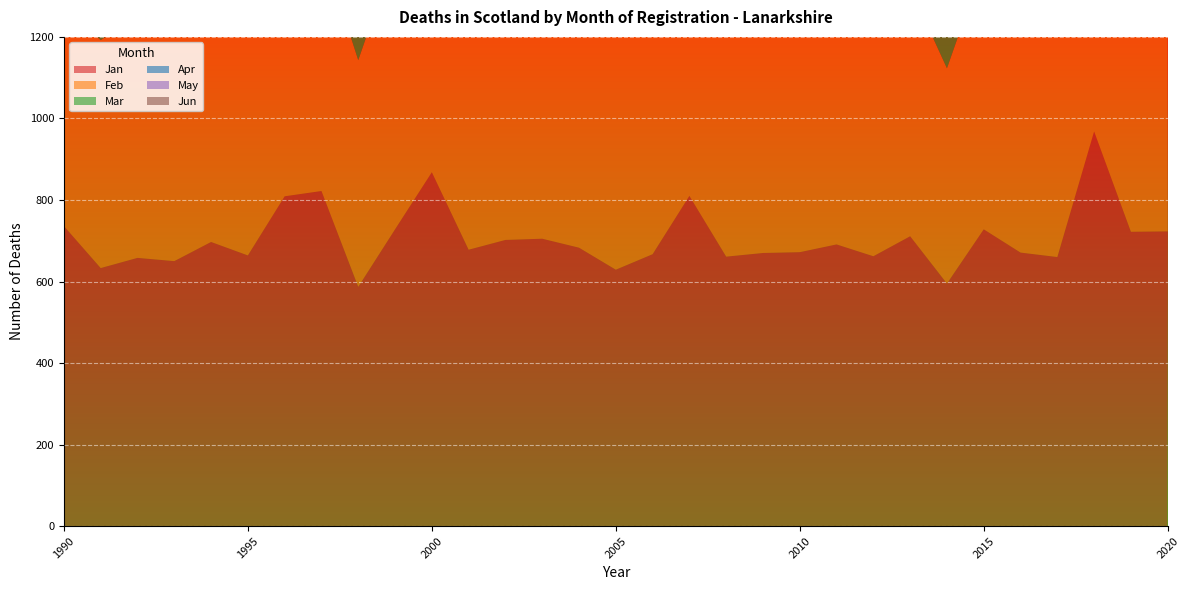

Reading left to right, transcribe all the data shown in this chart.

Jan: 1990=736	1991=633	1992=658	1993=650	1994=697	1995=664	1996=809	1997=822	1998=587	1999=728	2000=868	2001=678	2002=702	2003=705	2004=683	2005=629	2006=667	2007=810	2008=661	2009=670	2010=672	2011=691	2012=662	2013=711	2014=595	2015=728	2016=671	2017=660	2018=968	2019=722	2020=723
Feb: 1990=539	1991=559	1992=594	1993=573	1994=539	1995=574	1996=596	1997=600	1998=556	1999=675	2000=527	2001=557	2002=570	2003=544	2004=520	2005=588	2006=559	2007=538	2008=610	2009=556	2010=552	2011=526	2012=554	2013=609	2014=528	2015=652	2016=662	2017=626	2018=637	2019=580	2020=608
Mar: 1990=592	1991=570	1992=658	1993=735	1994=613	1995=646	1996=540	1997=506	1998=684	1999=630	2000=564	2001=640	2002=544	2003=592	2004=643	2005=622	2006=637	2007=577	2008=625	2009=574	2010=634	2011=561	2012=556	2013=543	2014=548	2015=656	2016=640	2017=663	2018=636	2019=567	2020=686
Apr: 1990=579	1991=656	1992=568	1993=653	1994=559	1995=518	1996=653	1997=616	1998=578	1999=550	2000=516	2001=570	2002=606	2003=583	2004=578	2005=549	2006=530	2007=603	2008=584	2009=521	2010=516	2011=469	2012=562	2013=668	2014=549	2015=587	2016=595	2017=516	2018=607	2019=571	2020=1066
May: 1990=574	1991=545	1992=548	1993=570	1994=576	1995=600	1996=542	1997=552	1998=527	1999=494	2000=585	2001=532	2002=571	2003=549	2004=436	2005=540	2006=655	2007=577	2008=543	2009=487	2010=479	2011=601	2012=589	2013=533	2014=521	2015=555	2016=532	2017=590	2018=584	2019=601	2020=708
Jun: 1990=553	1991=541	1992=591	1993=556	1994=580	1995=553	1996=450	1997=580	1998=557	1999=556	2000=537	2001=507	2002=499	2003=512	2004=572	2005=541	2006=499	2007=528	2008=528	2009=493	2010=559	2011=522	2012=519	2013=521	2014=529	2015=578	2016=538	2017=594	2018=524	2019=539	2020=591